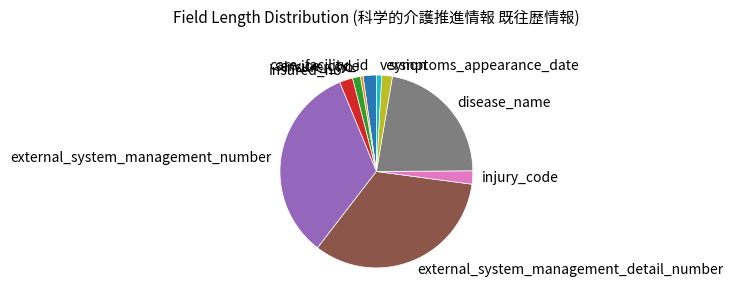

Which has a higher value, insured_no or external_system_management_detail_number?

external_system_management_detail_number